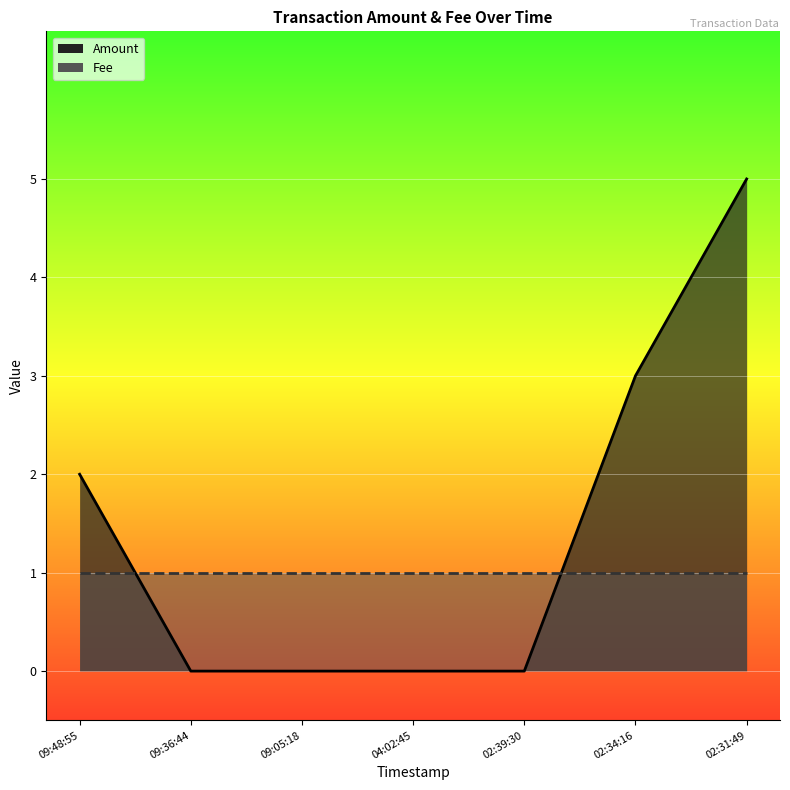

Reading left to right, transcribe all the data shown in this chart.

Amount: 09:48:55=2	09:36:44=0	09:05:18=0	04:02:45=0	02:39:30=0	02:34:16=3	02:31:49=5
Fee: 09:48:55=1	09:36:44=1	09:05:18=1	04:02:45=1	02:39:30=1	02:34:16=1	02:31:49=1